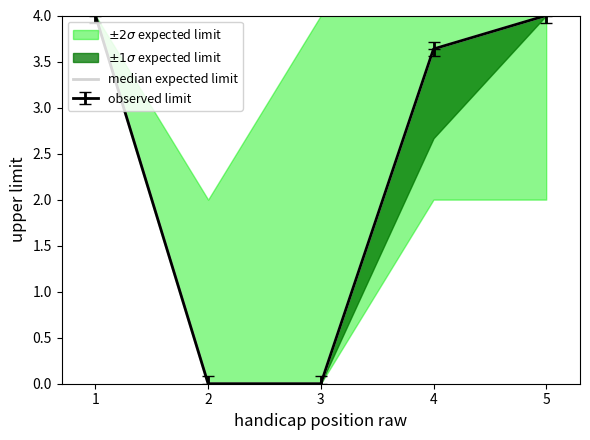

Reading left to right, transcribe all the data shown in this chart.

4.0	0.0	0.0	3.6	4.0